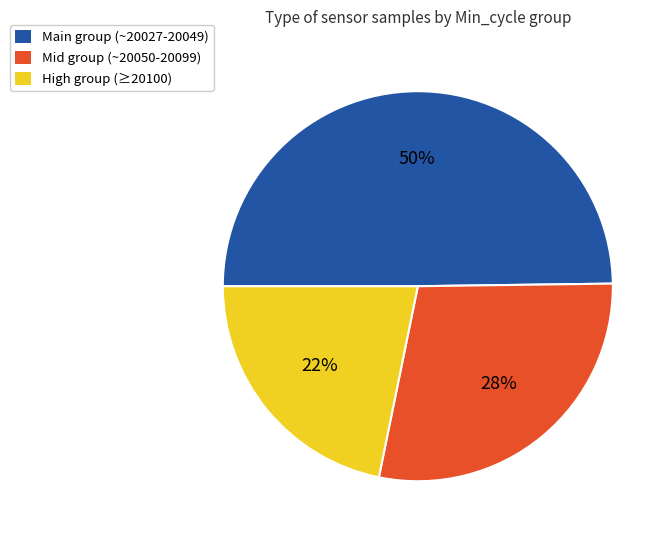

To the nearest percent, what is the average slice percentage?

33%